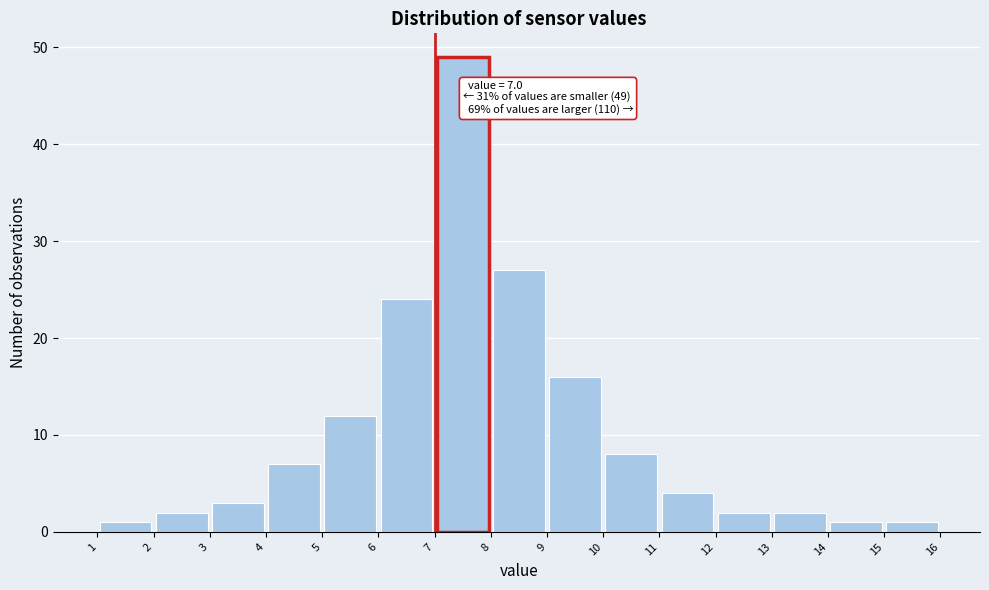

Over which range of the x-axis is the bar tallest?

7 to 8